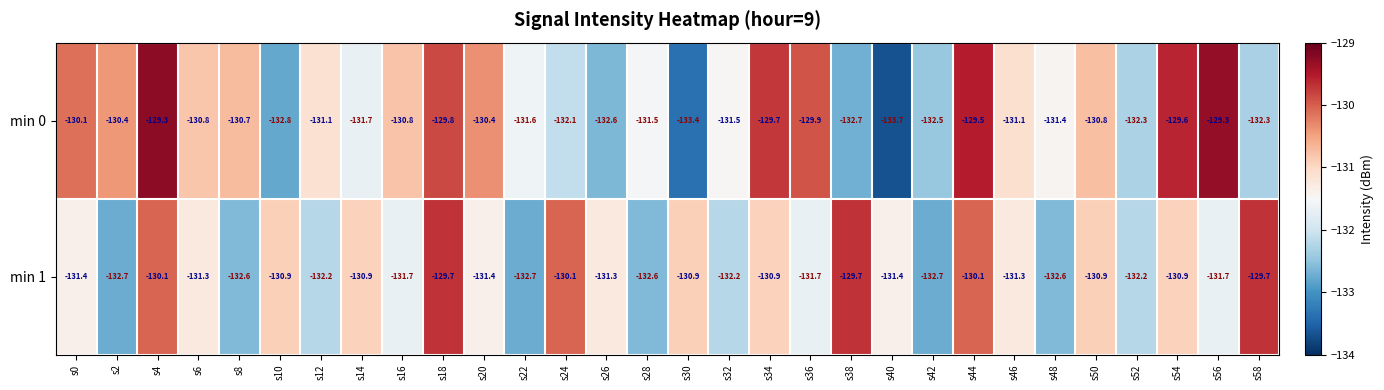

What is the average value of the min 0 series?

-131.2